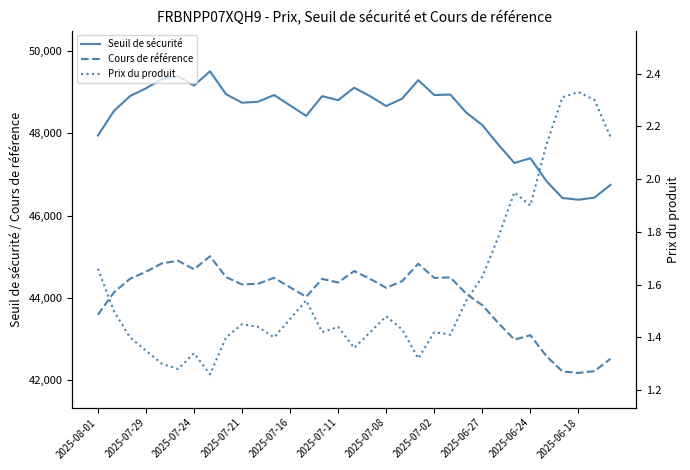

The value of Seuil de sécurité at 2025-08-01 is 47947.4. True or false?

True